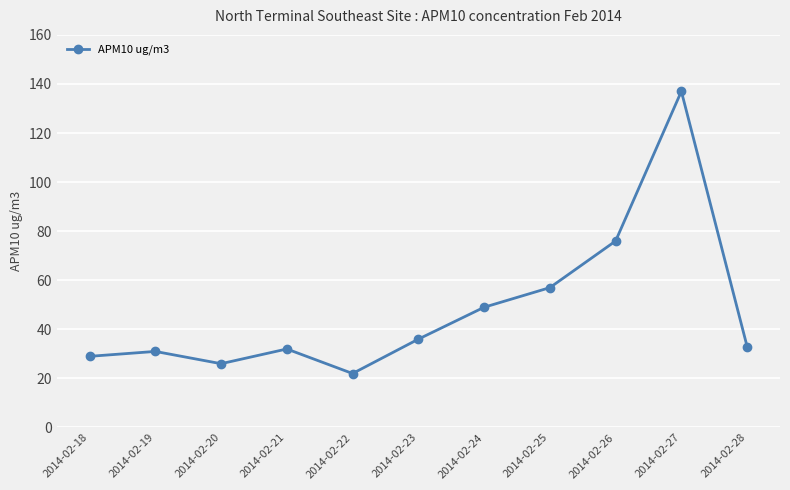

True or false: the data shows 31 at 2014-02-19.

True